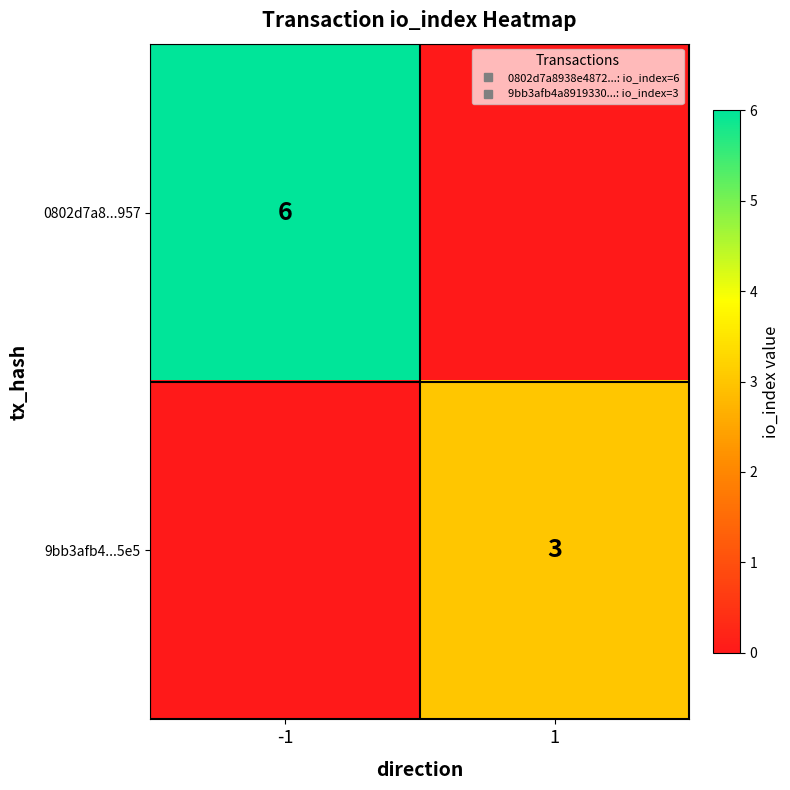

The value of 0802d7a8...957 at 1 is -2. True or false?

False